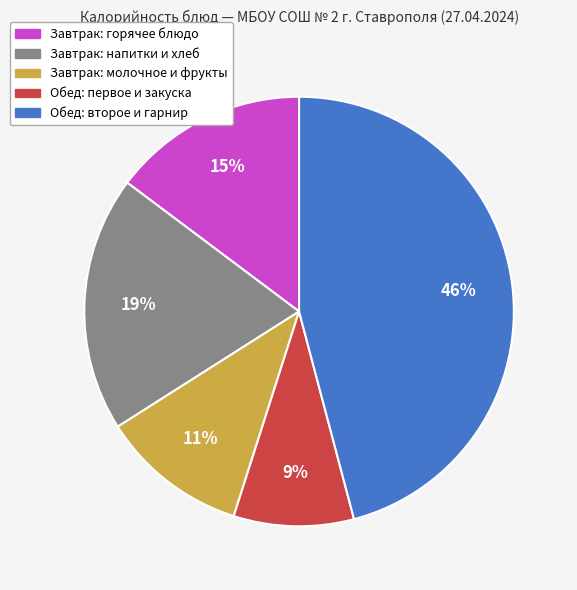

Which category has the biggest portion of the pie?

Обед: второе и гарнир